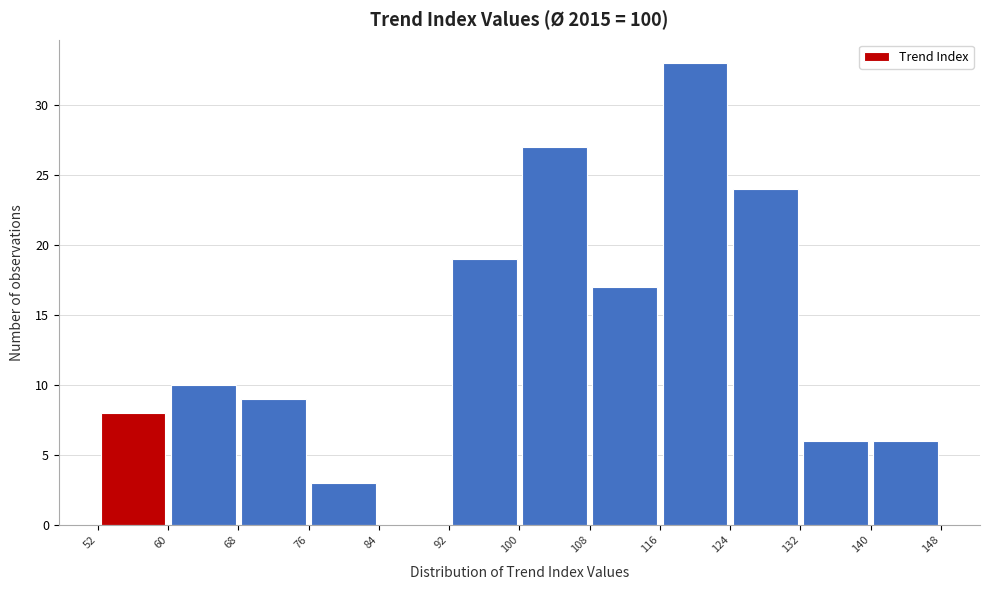

What is the height of the bar covering 92 to 100 on the x-axis? The values are not printed on the chart, so give them approximately, as read against the axis.

19